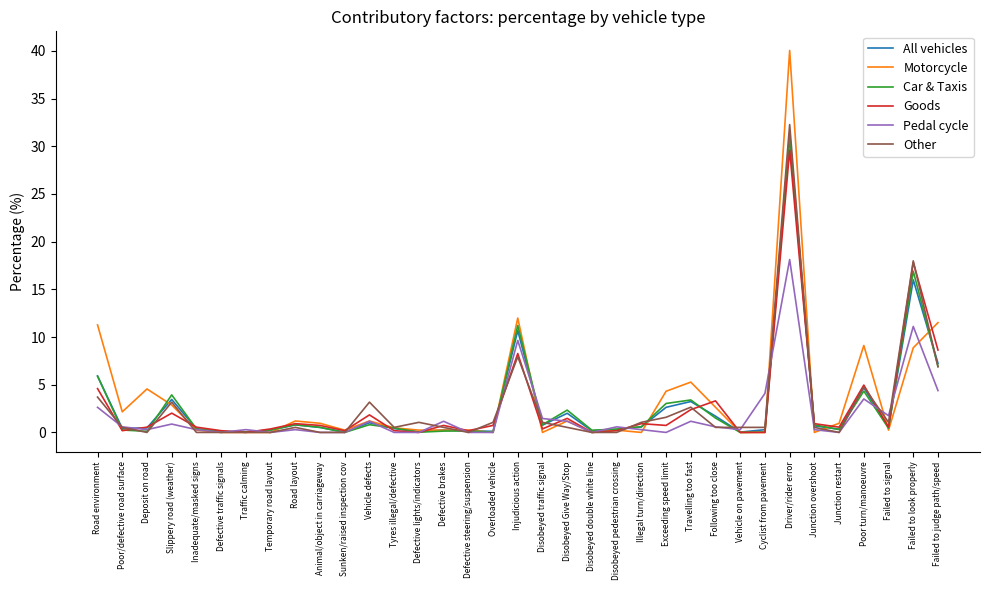

How many lines are shown in the chart?

6